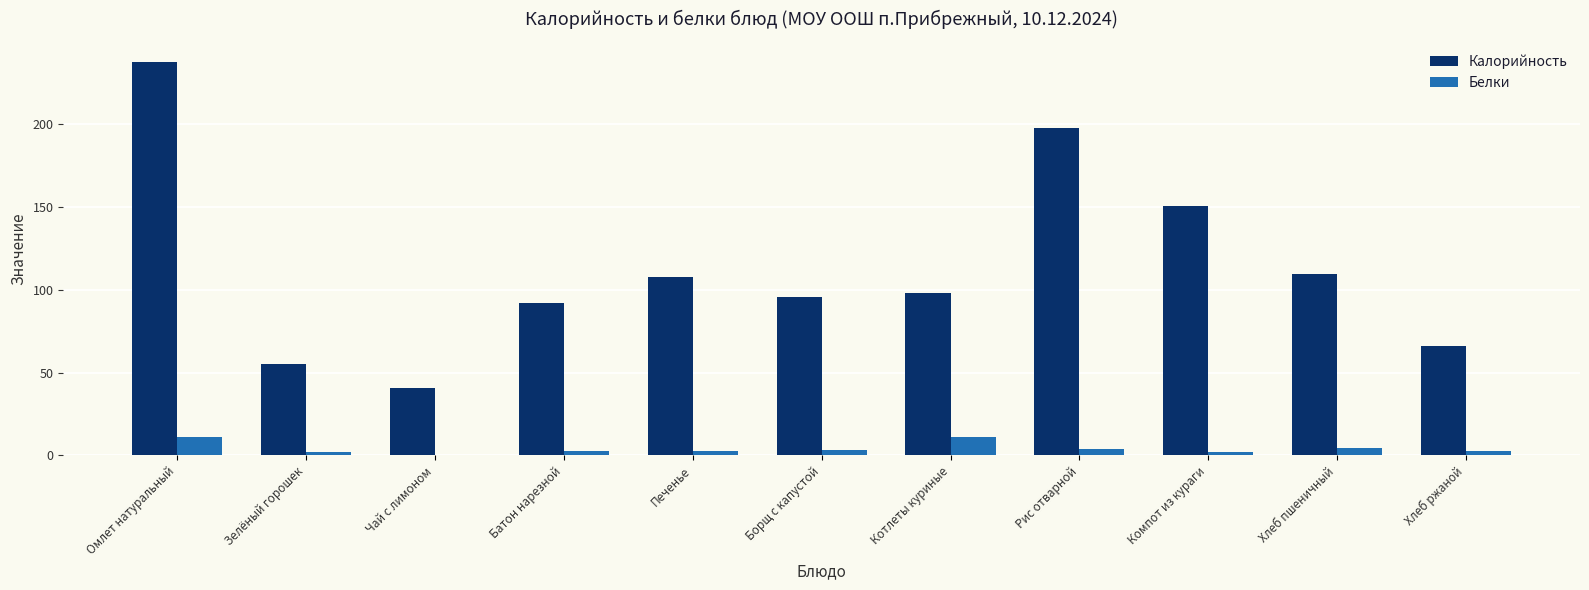

What is the maximum value shown in the chart?

238.0